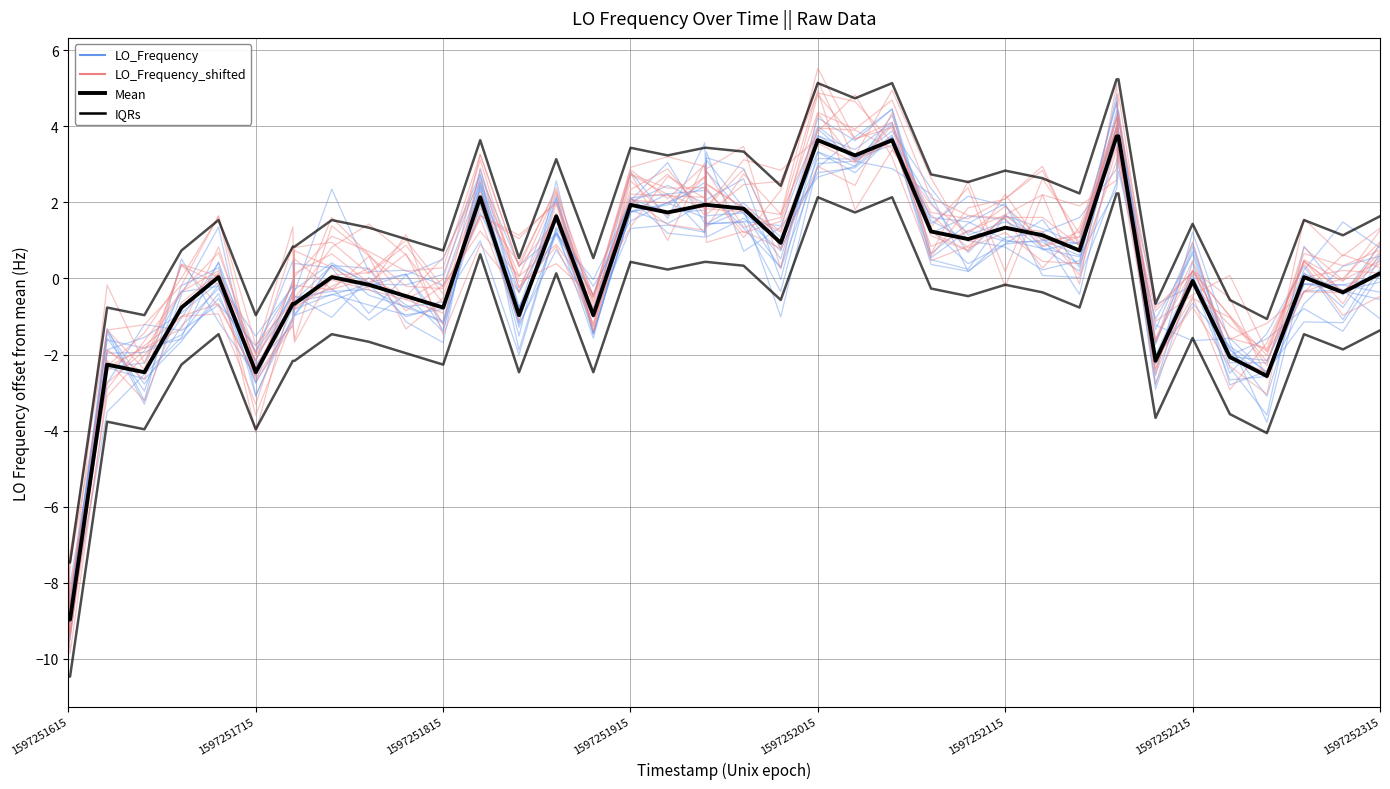

Reading left to right, transcribe all the data shown in this chart.

LO_Frequency: -8.7	-9.0	-1.9	-1.6	-0.9	-0.1	-1.5	-0.2	-0.9	0.4	-0.4	-0.7	-0.6	1.0	-2.0	1.3	-1.6	2.1	1.2	1.1	2.8	1.7	1.0	2.8	2.9	3.7	0.5	1.3	1.0	1.0	0.4	4.8	3.7	-2.8	0.4	-2.8	-2.4	-1.1	-1.2	0.3
LO_Frequency_shifted: -8.8	-9.3	-3.1	-2.0	-1.0	-0.7	-2.6	-1.1	0.8	1.0	0.1	0.9	-0.4	1.8	0.4	2.3	-1.4	2.1	1.4	1.3	2.9	3.5	0.3	4.3	3.1	3.6	1.1	0.7	1.7	0.9	1.2	4.0	3.9	-2.5	-0.2	-1.2	-1.9	-0.3	0.0	1.0
Mean (LO_Frequency): -9.0	-9.0	-2.3	-2.5	-0.8	0.0	-2.5	-0.7	-0.7	0.0	-0.2	-0.5	-0.8	2.1	-1.0	1.6	-1.0	1.9	1.7	1.9	1.9	1.8	0.9	3.6	3.2	3.6	1.2	1.0	1.3	1.1	0.7	3.7	3.7	-2.2	-0.1	-2.1	-2.6	0.0	-0.4	0.1
IQRs: -7.5	-7.5	-0.8	-1.0	0.7	1.5	-1.0	0.8	0.8	1.5	1.3	1.0	0.7	3.6	0.5	3.1	0.5	3.4	3.2	3.4	3.4	3.3	2.4	5.1	4.7	5.1	2.7	2.5	2.8	2.6	2.2	5.2	5.2	-0.7	1.4	-0.6	-1.1	1.5	1.1	1.6